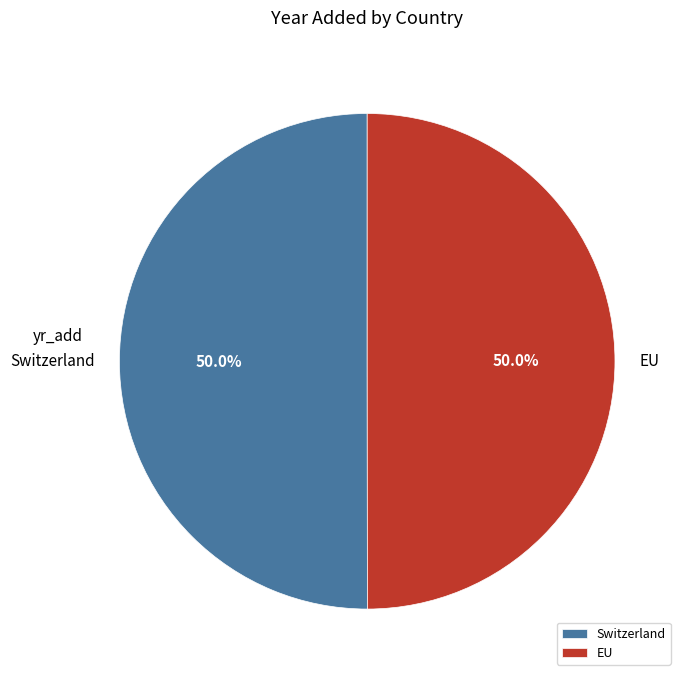

Is it true that EU is 50% of the pie?

True